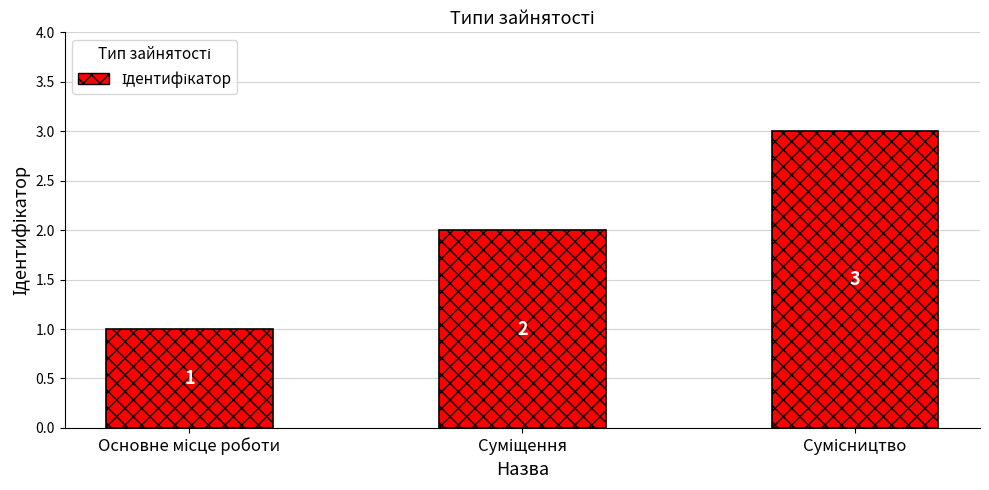

What is the value of the 3rd bar from the left?

3